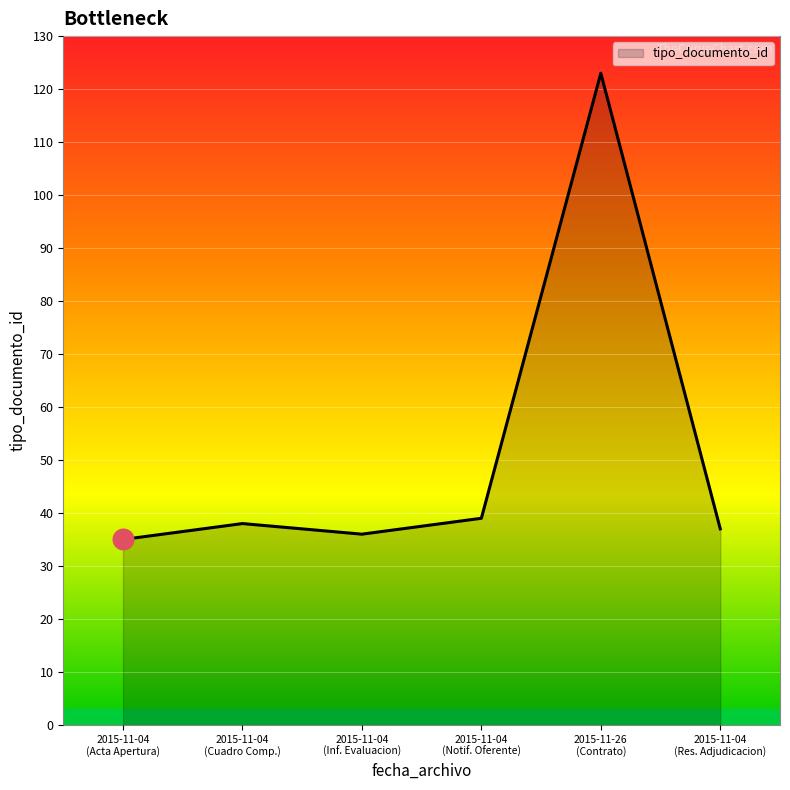

What is the maximum value shown in the chart?

123